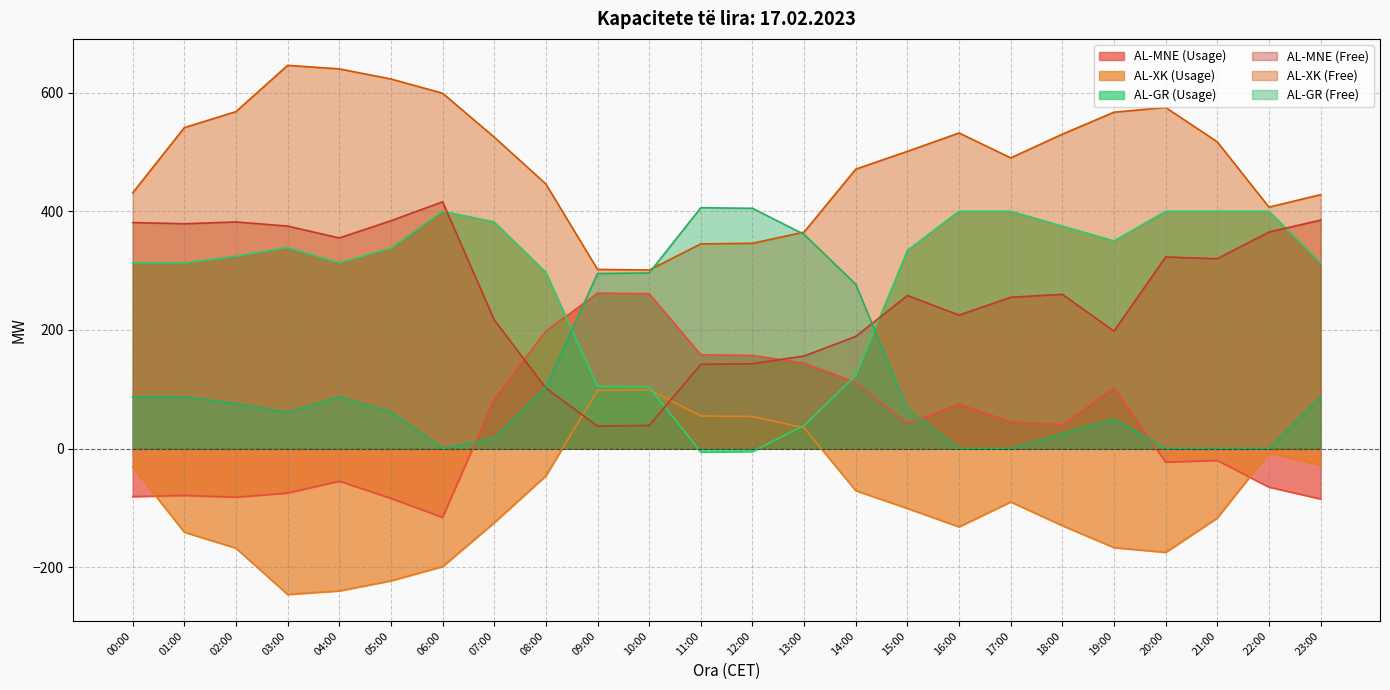

The value of AL-XK (Free) at 11:00 is 345. True or false?

True